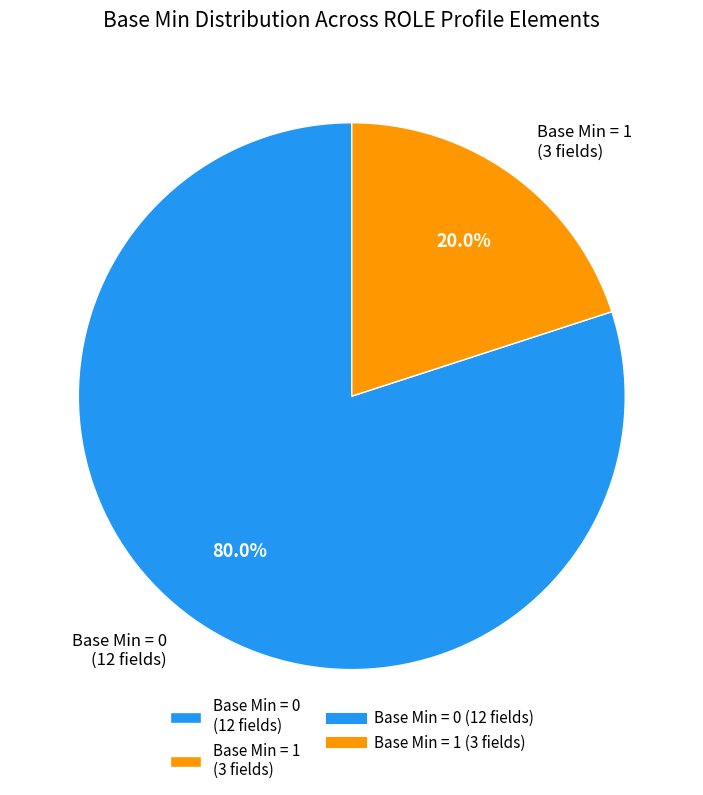

How many slices are in this pie chart?

2